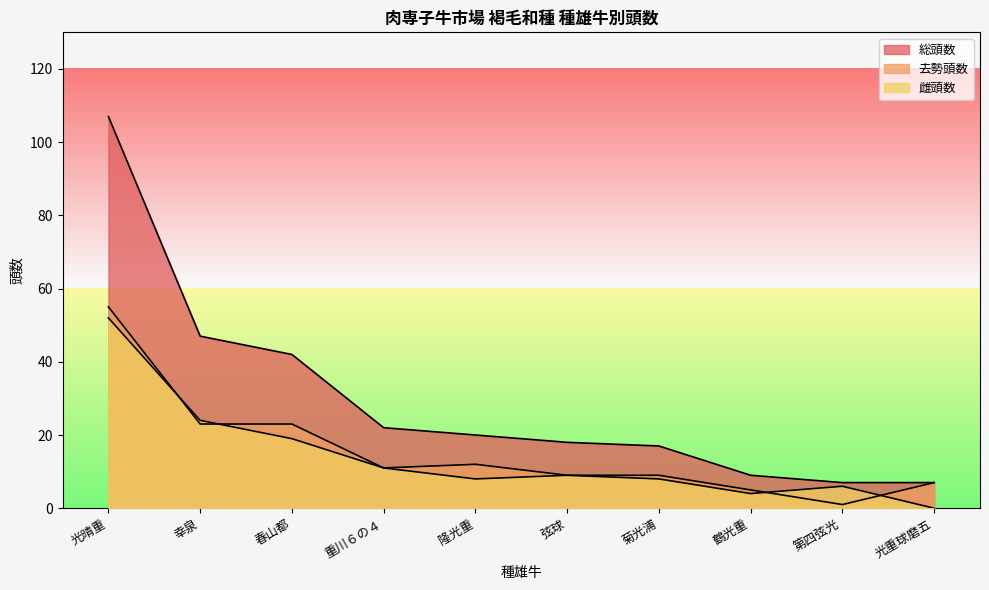

What are all the series names shown in the legend?

総頭数, 去勢頭数, 雌頭数